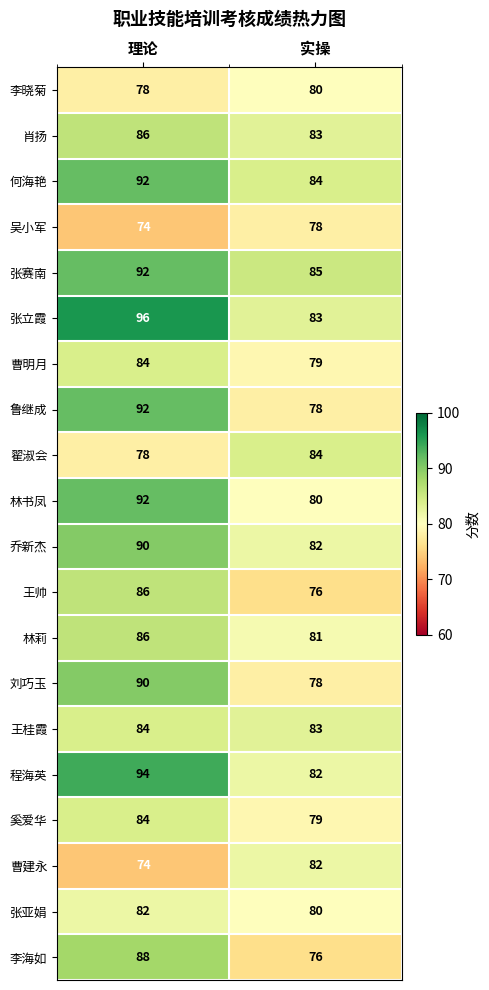

Which category has the highest value in the 翟淑会 series?

实操